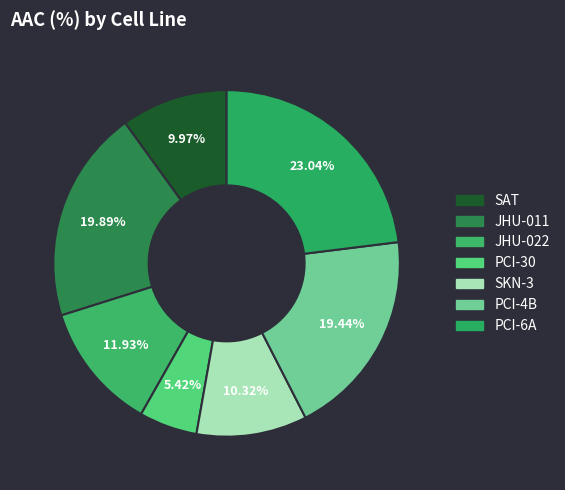

The JHU-022 slice represents 3% of the pie. True or false?

False